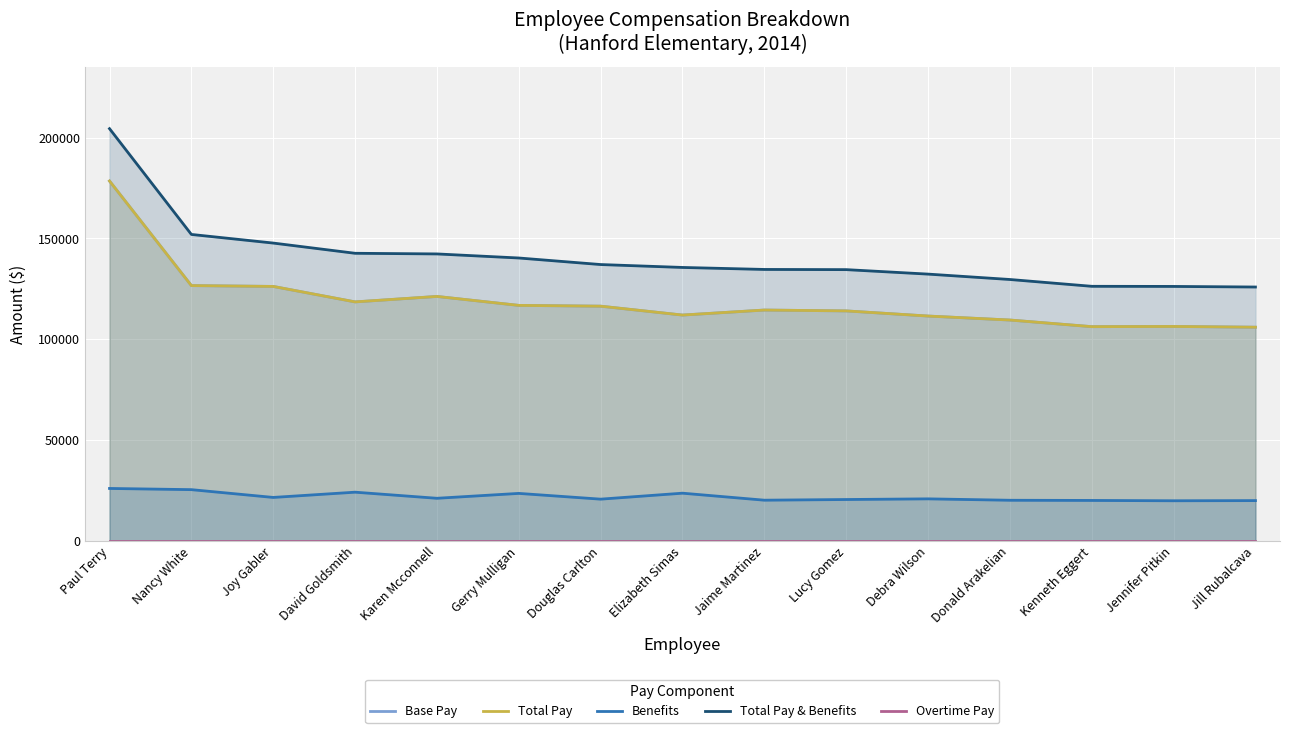

True or false: Benefits and Total Pay & Benefits intersect in this chart.

False